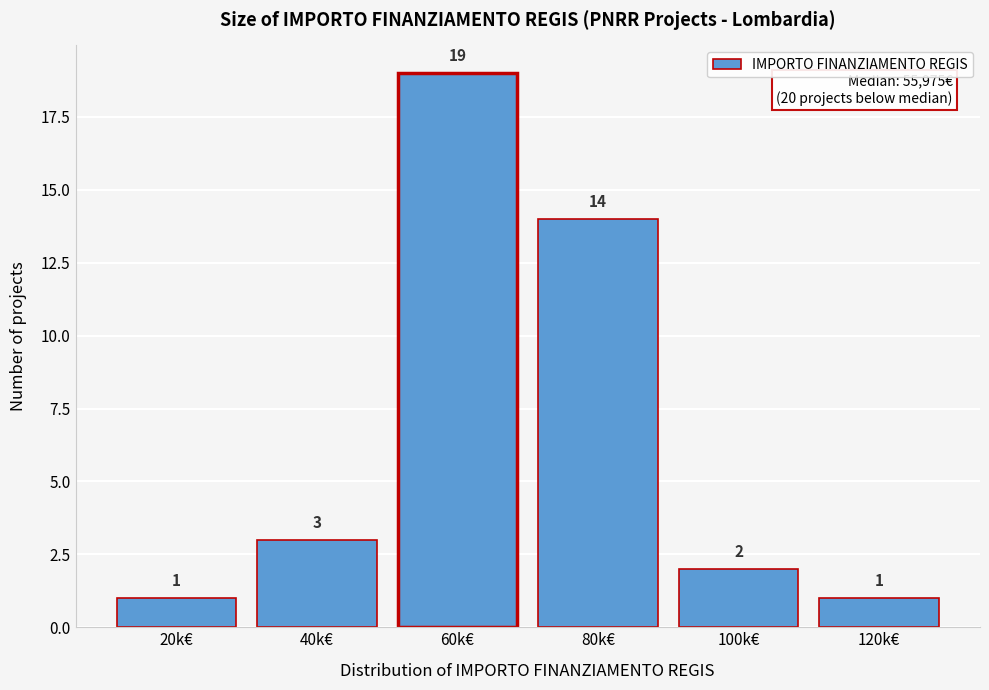

Reading right to left, list all the values displayed in this chart.

120k€=1	100k€=2	80k€=14	60k€=19	40k€=3	20k€=1